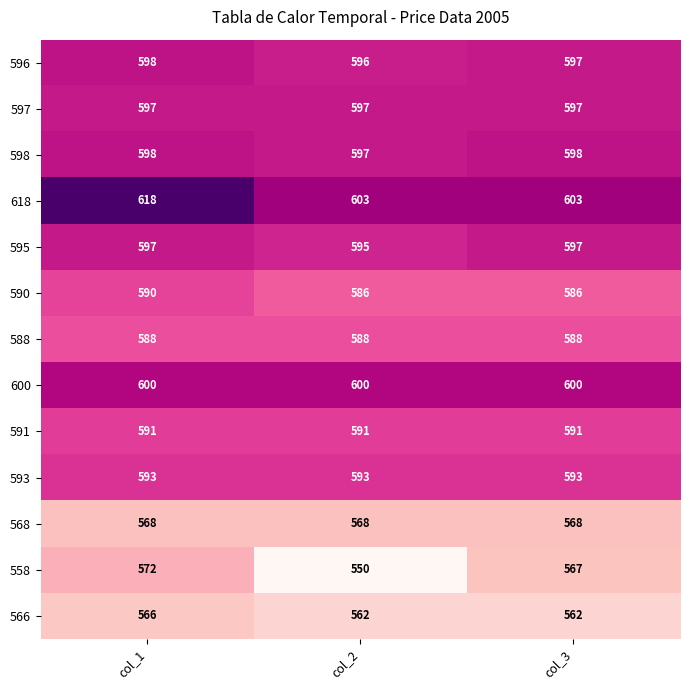

How many series are shown in this chart?

13